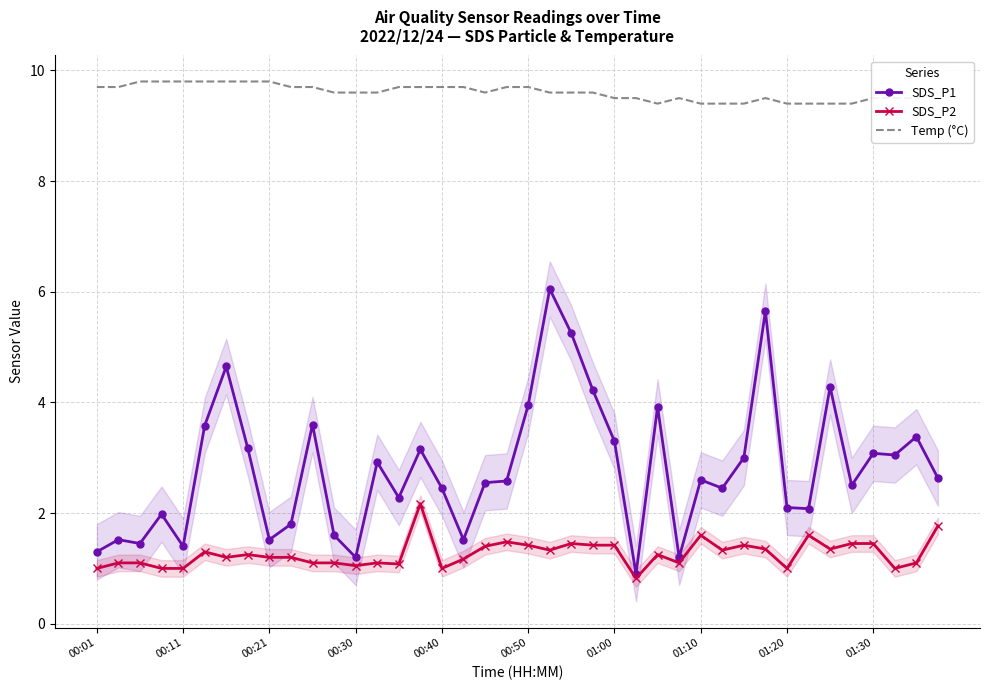

List the series in order of their overall mean, highest first.

Temp (°C), SDS_P1, SDS_P2